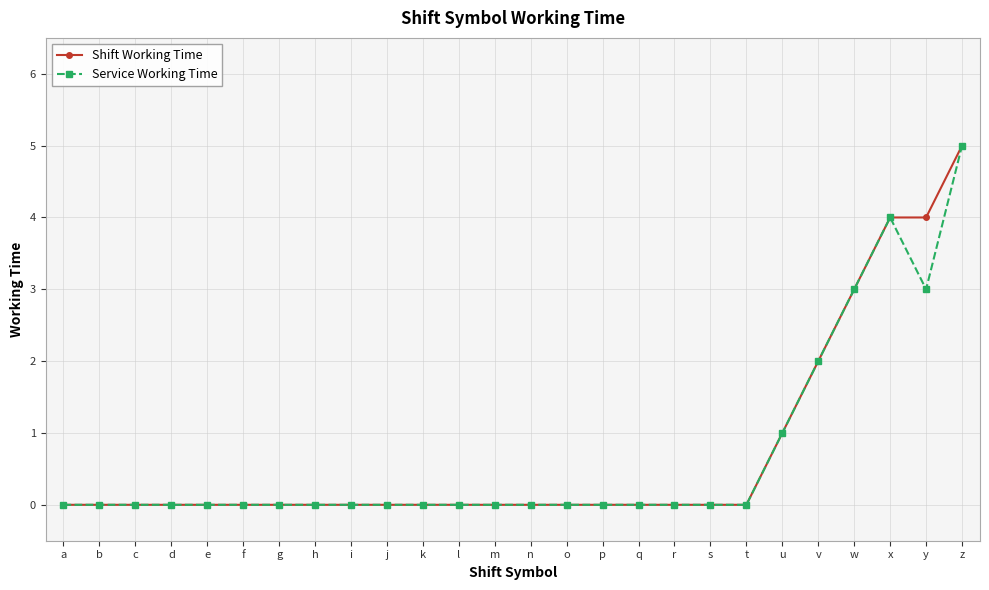

What is the average value of the Service Working Time series?

1